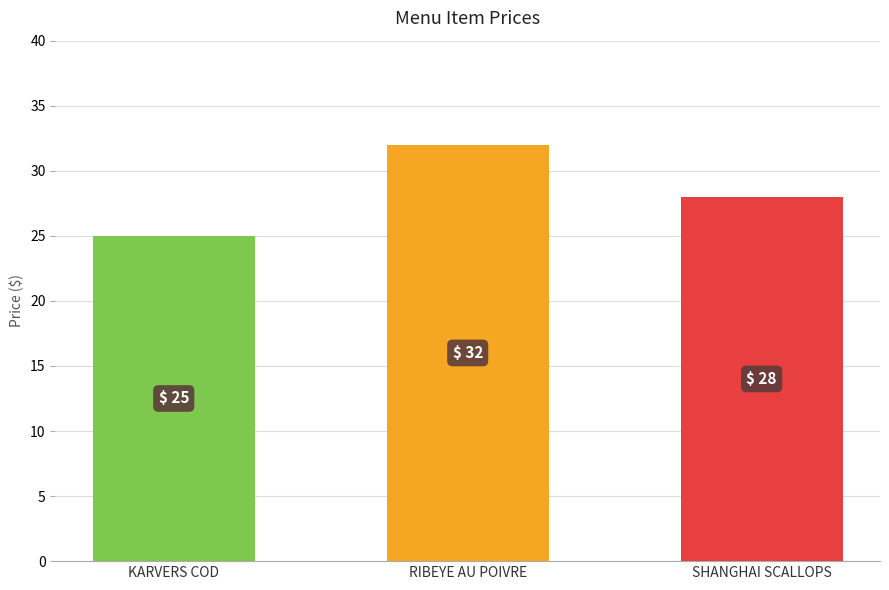

Reading left to right, extract all data points from this chart.

KARVERS COD=25	RIBEYE AU POIVRE=32	SHANGHAI SCALLOPS=28